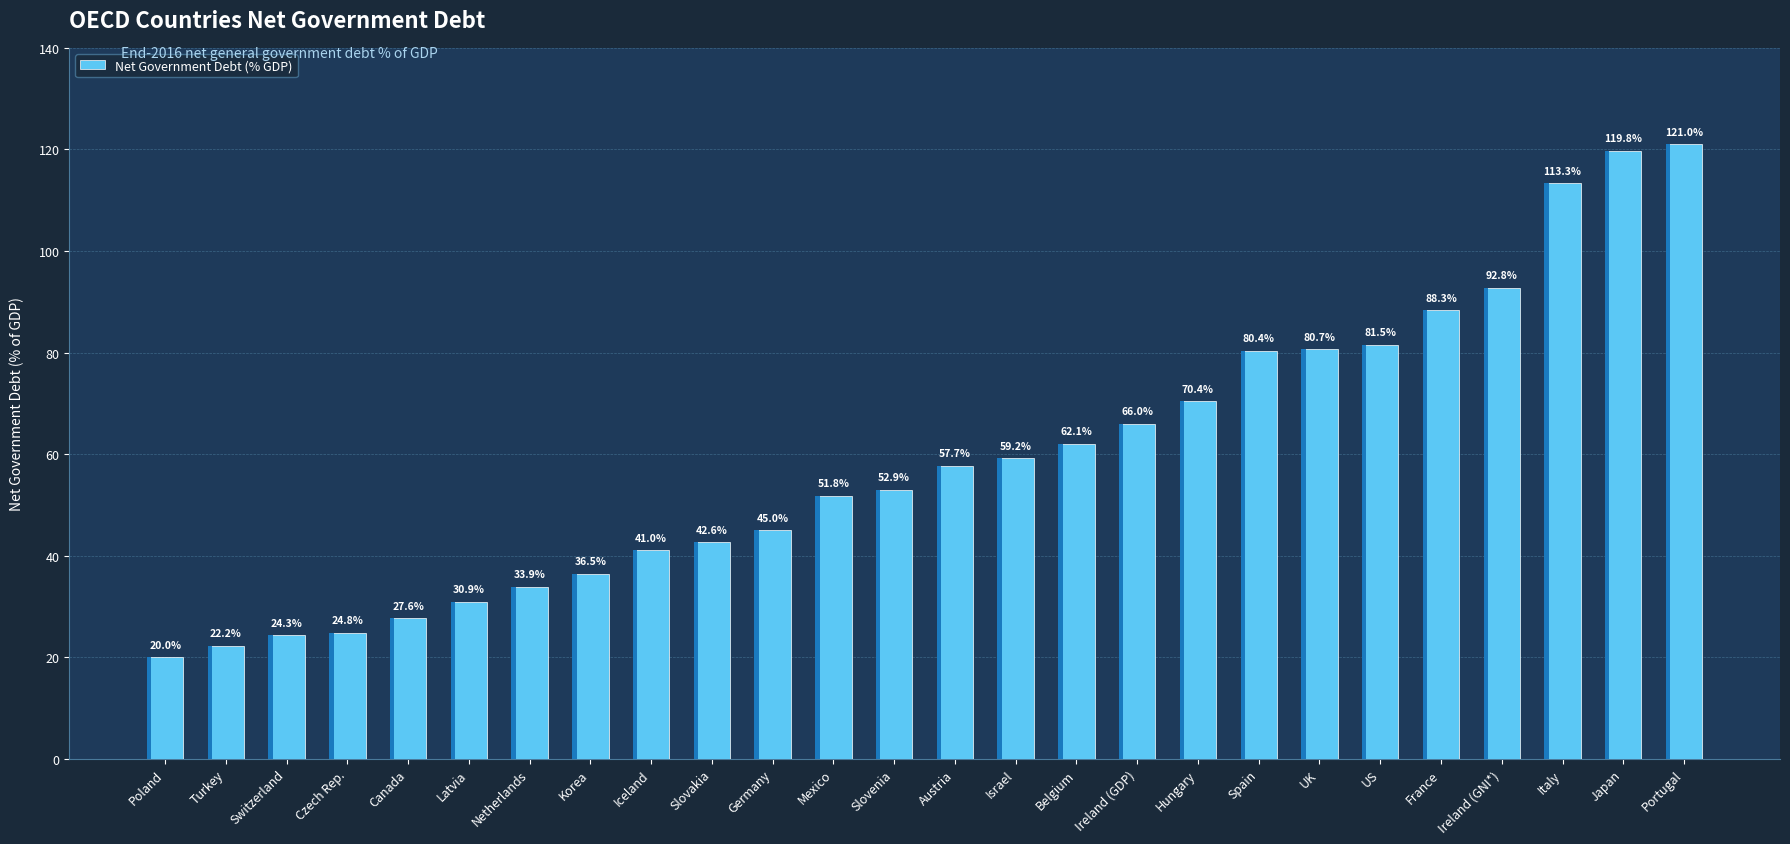

The value at Italy is 113.3. True or false?

True